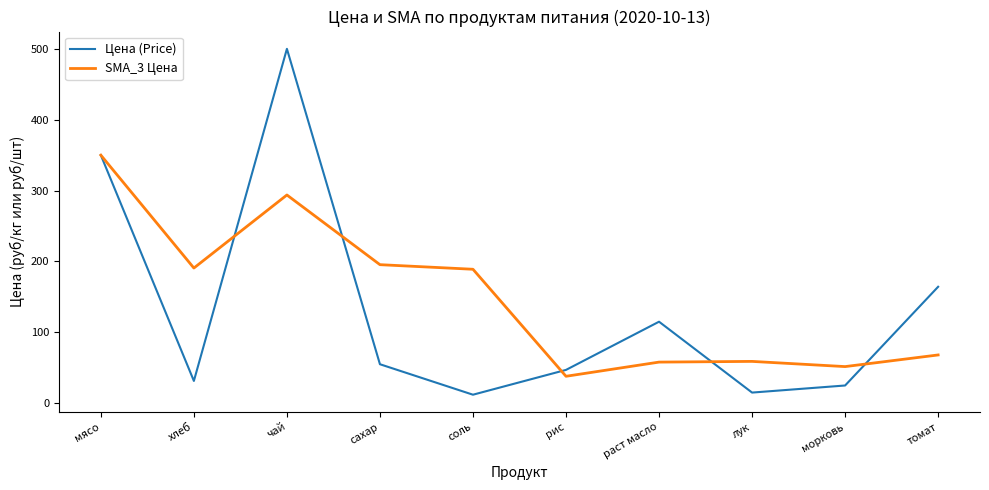

What is the difference between the maximum and second lowest values in the Цена (Price) series?

485.0